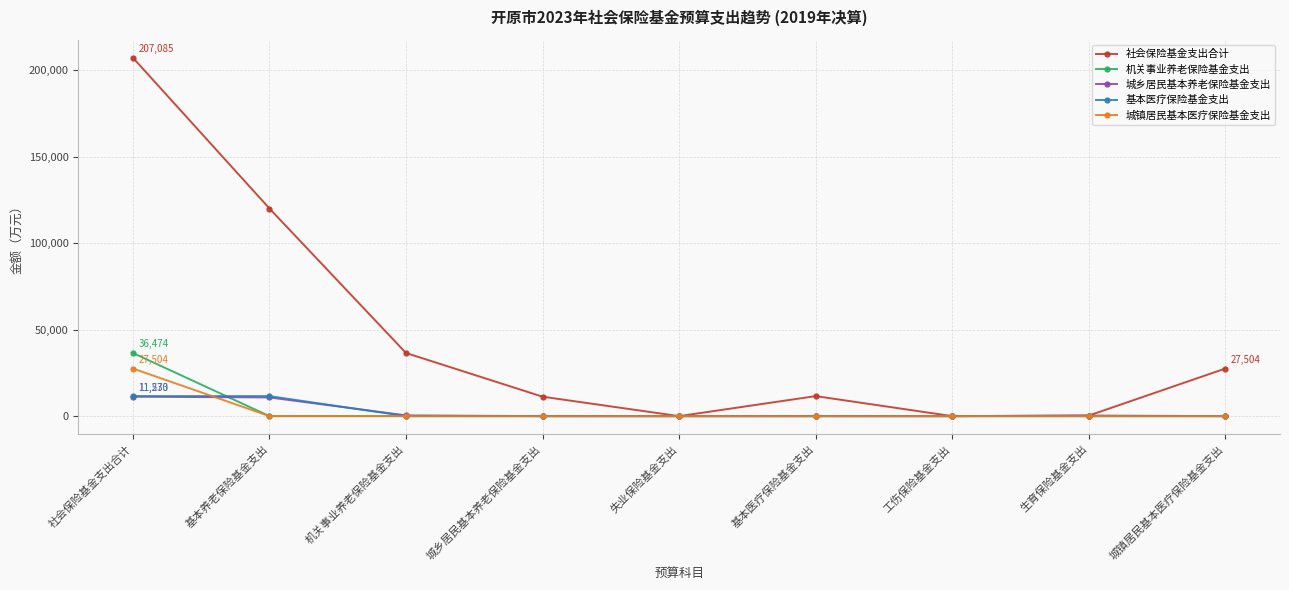

At how many categories does at least one series exceed 51191?

2